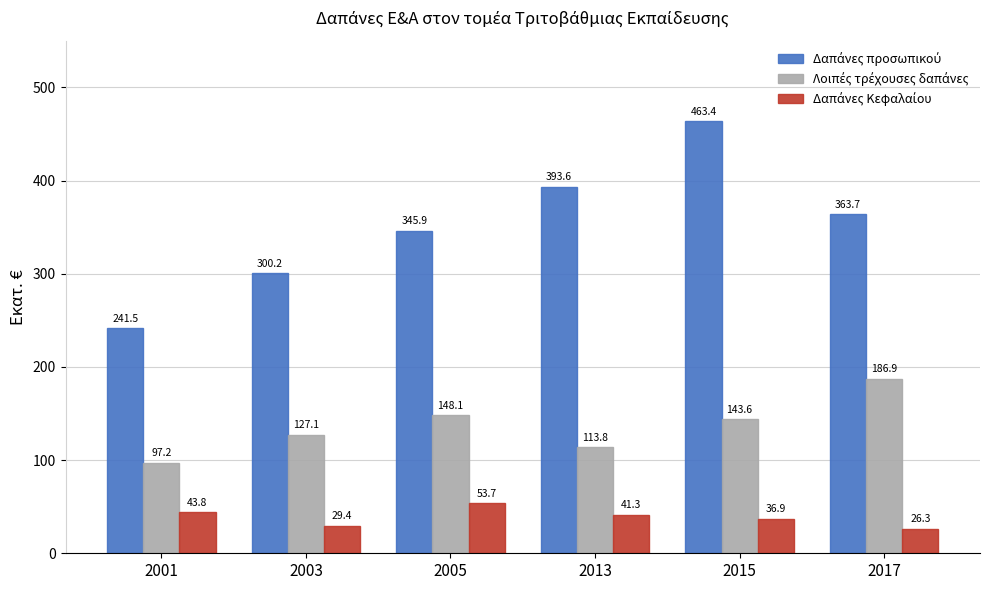

How many bars are there in each group?

3